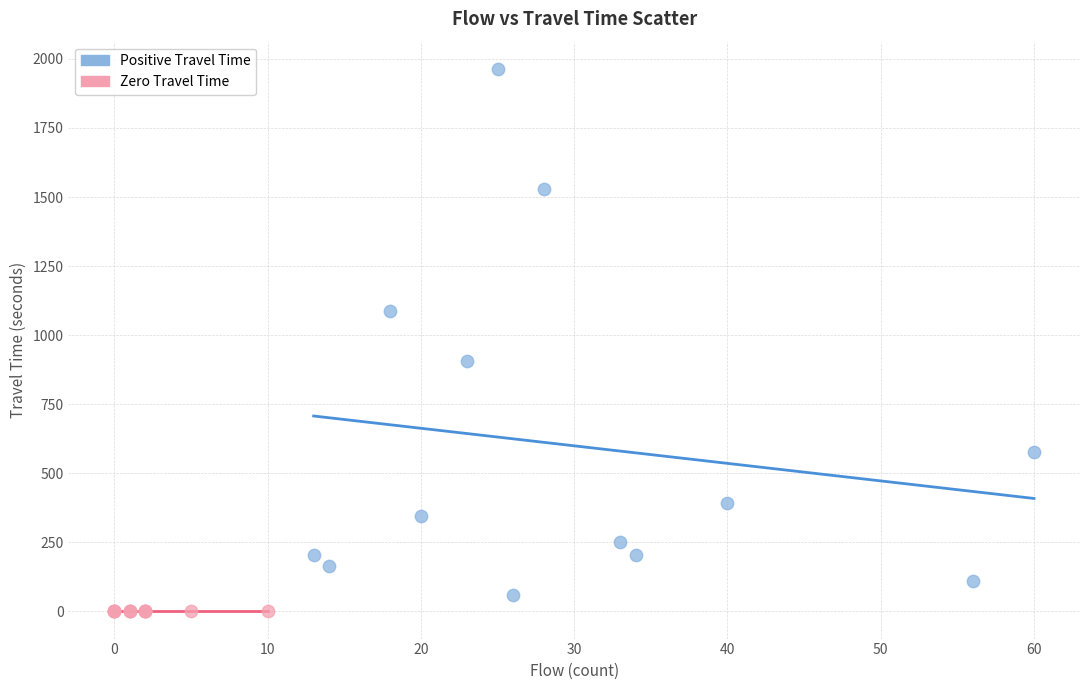

Which series reaches the maximum Y coordinate?

Positive Travel Time